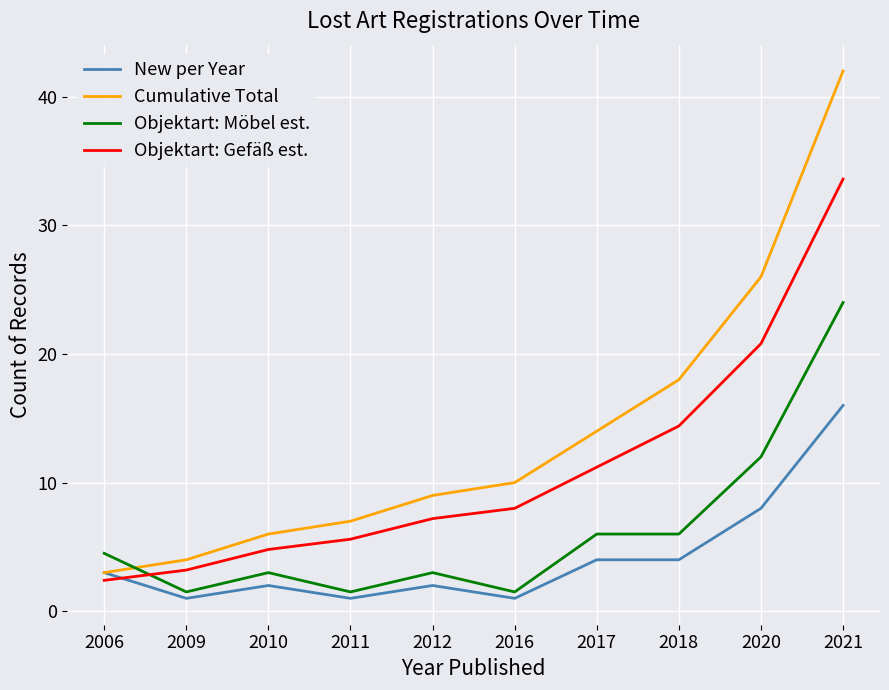

Is the value of New per Year at 2020 greater than the value of Objektart: Gefäß est. at 2017?

No